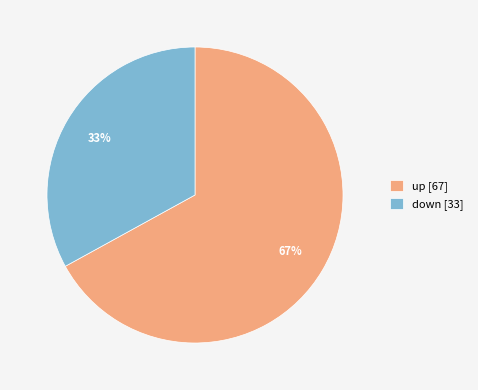

Is there any slice that represents more than half of the pie?

Yes